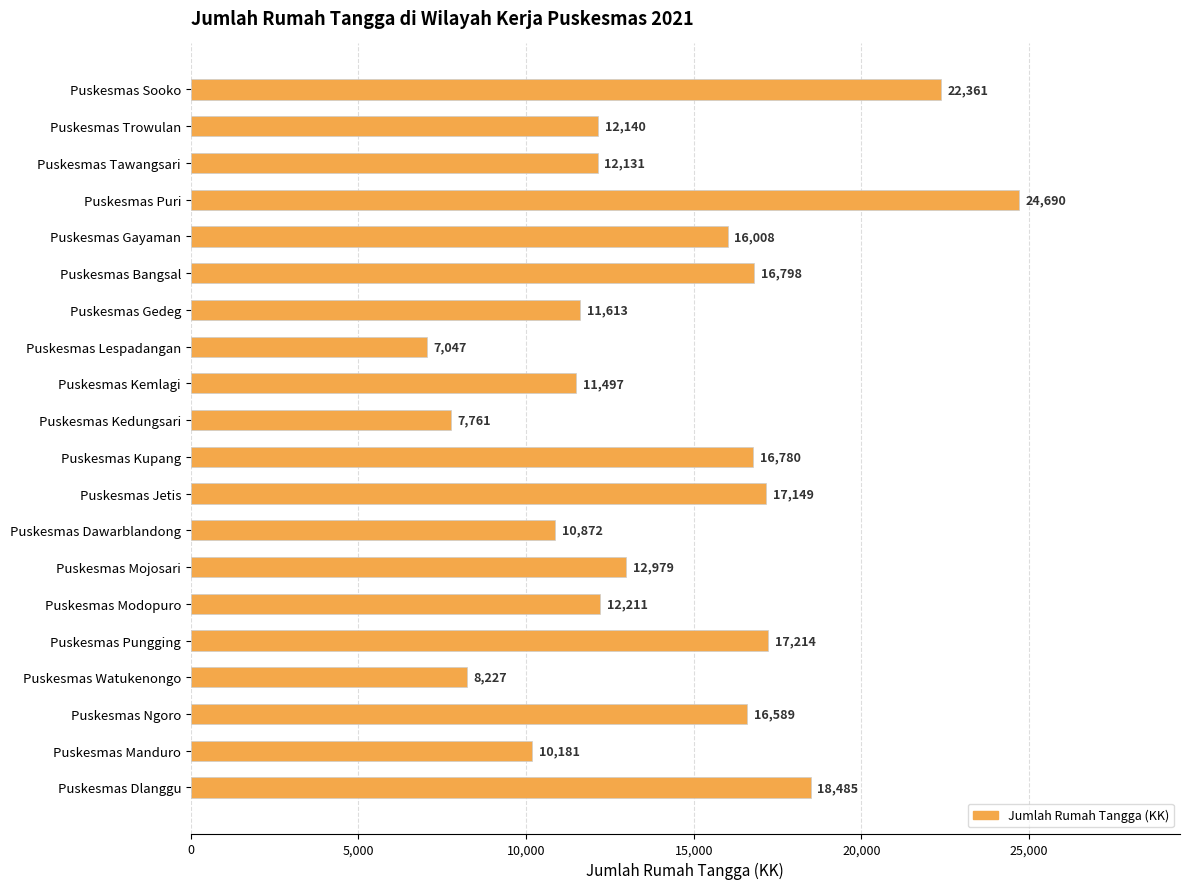

Approximately how many times larger is the value at Puskesmas Puri compared to Puskesmas Dlanggu?

1.3